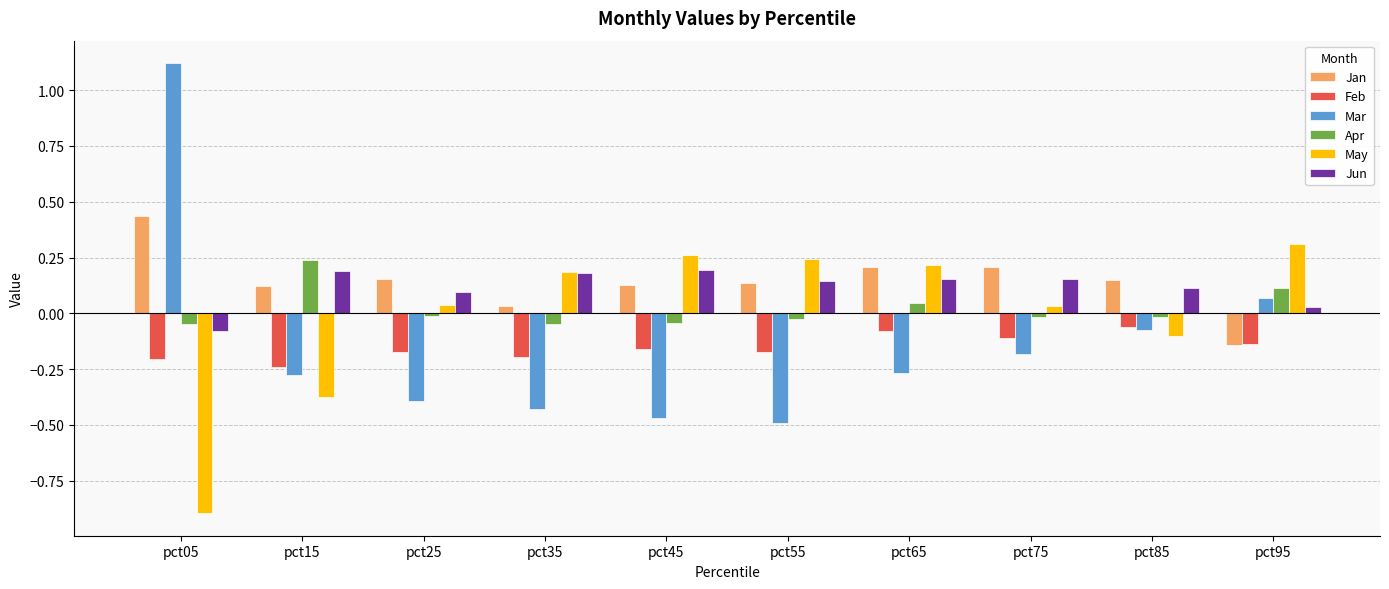

What is the difference between the second highest and second lowest values in the Mar series?

0.5